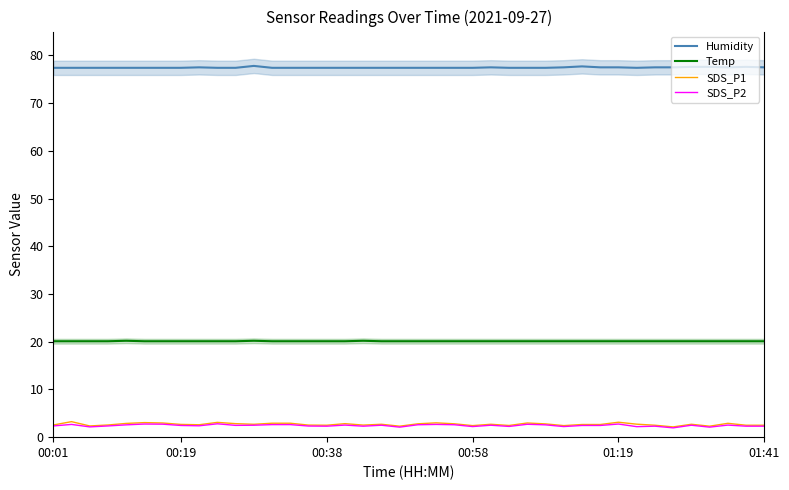

Which series changed the most between 8 and 22?

SDS_P2